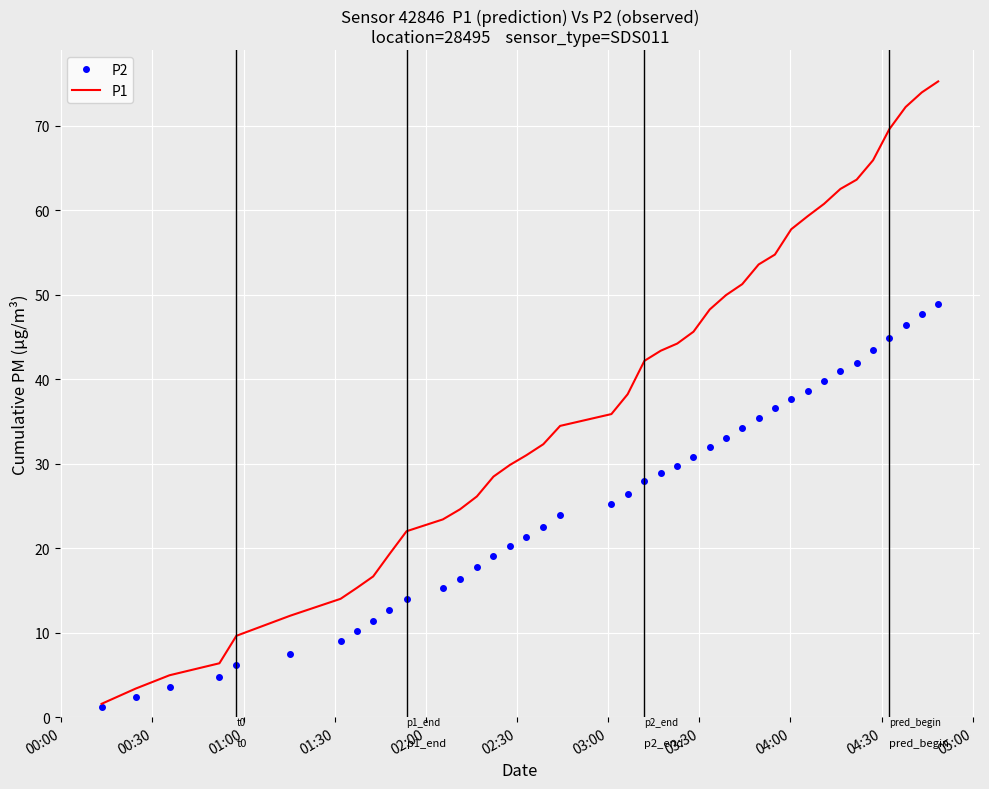

What is the maximum value shown in the chart?

75.3